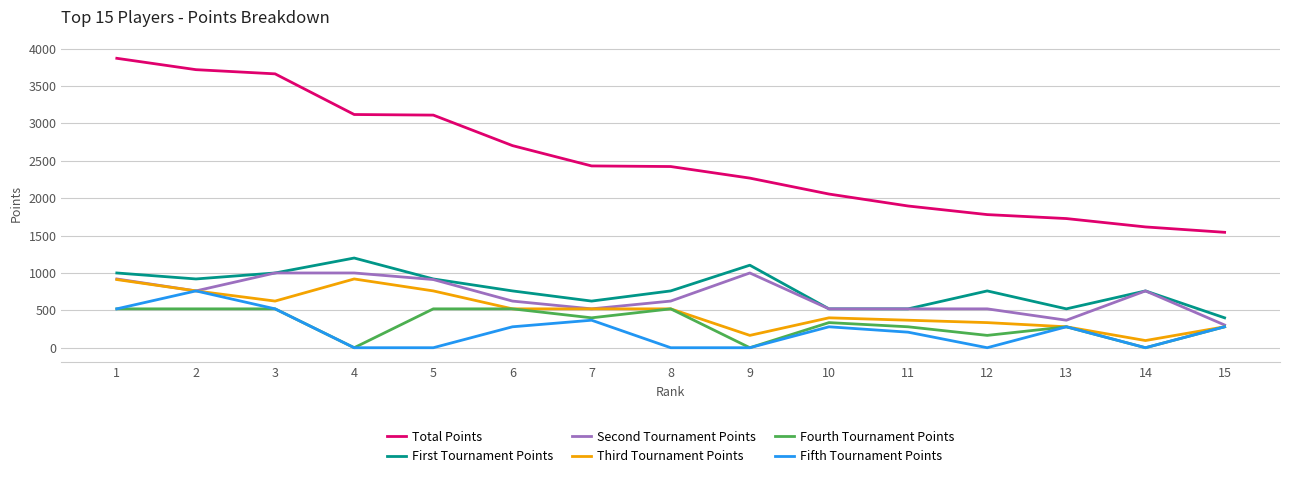

True or false: Third Tournament Points and First Tournament Points cross at least once.

False